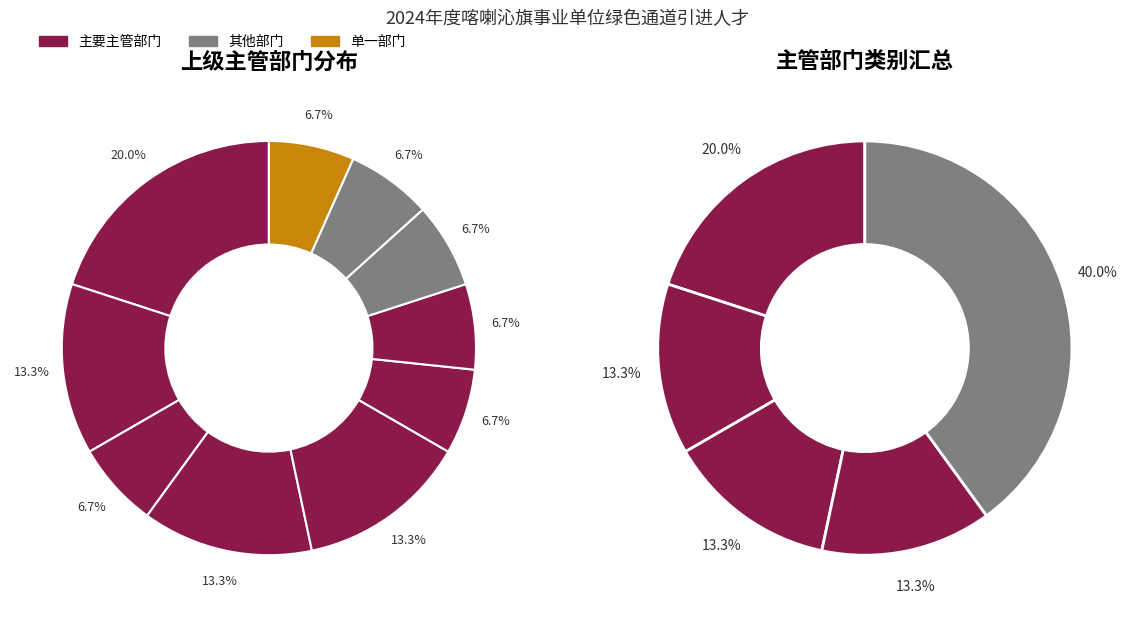

Is it true that 喀喇沁旗农牧局 is 15% of the pie?

False